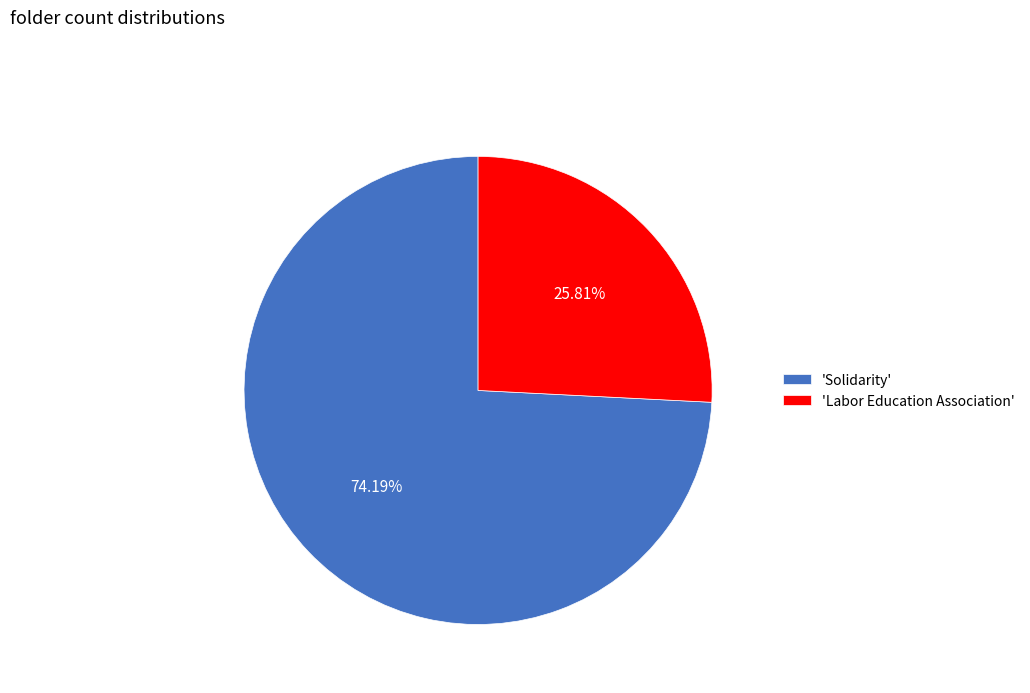

What is the largest slice in the pie chart?

'Solidarity'